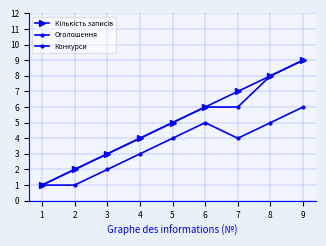

How many lines are shown in the chart?

3